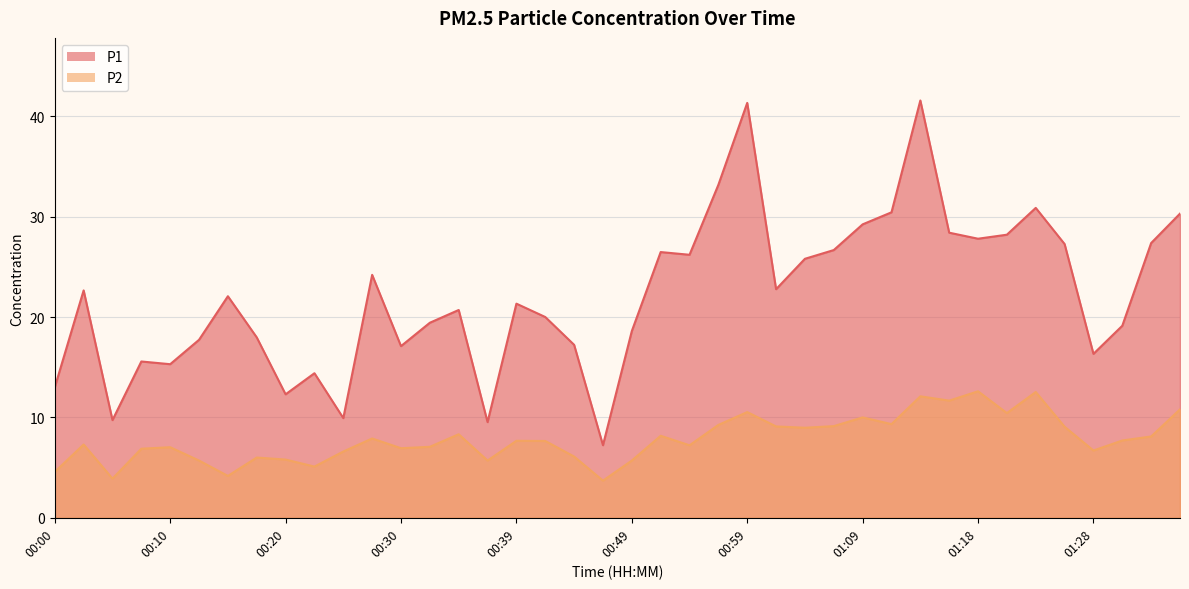

At which label does P2 reach its peak?

01:18